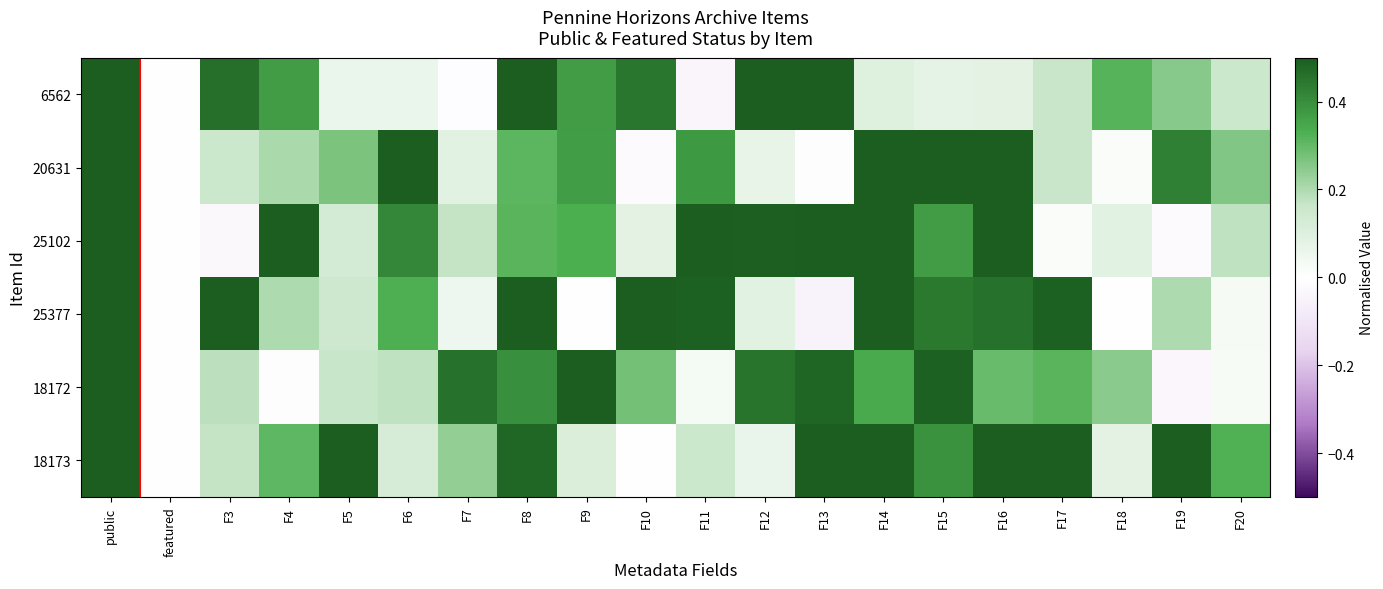

At which category is the sum across all series the highest?

public